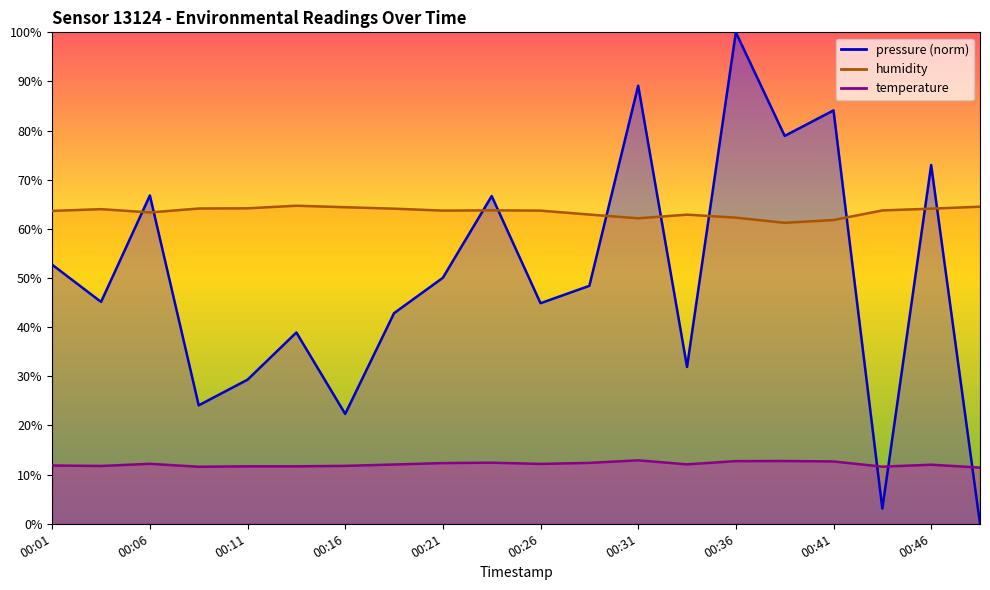

The humidity series shows 64.7 at 00:13. True or false?

True